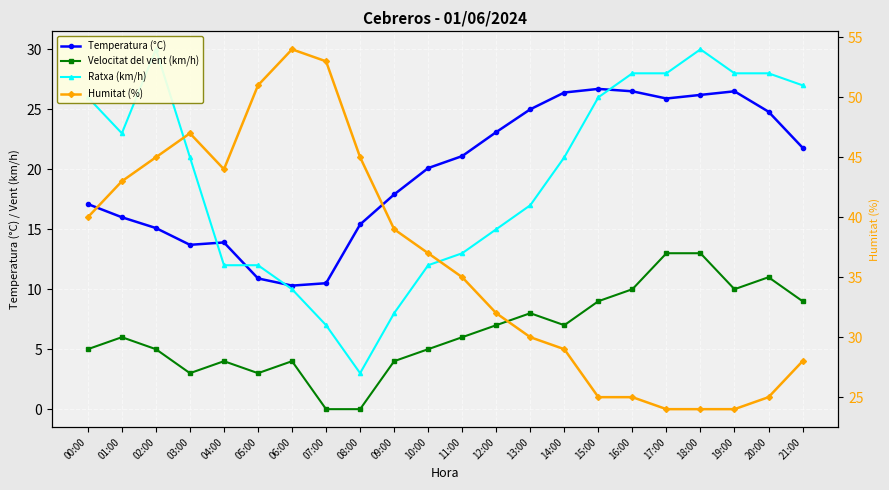

What is the sum of the Ratxa (km/h) values at 20:00 and 05:00?

40.0